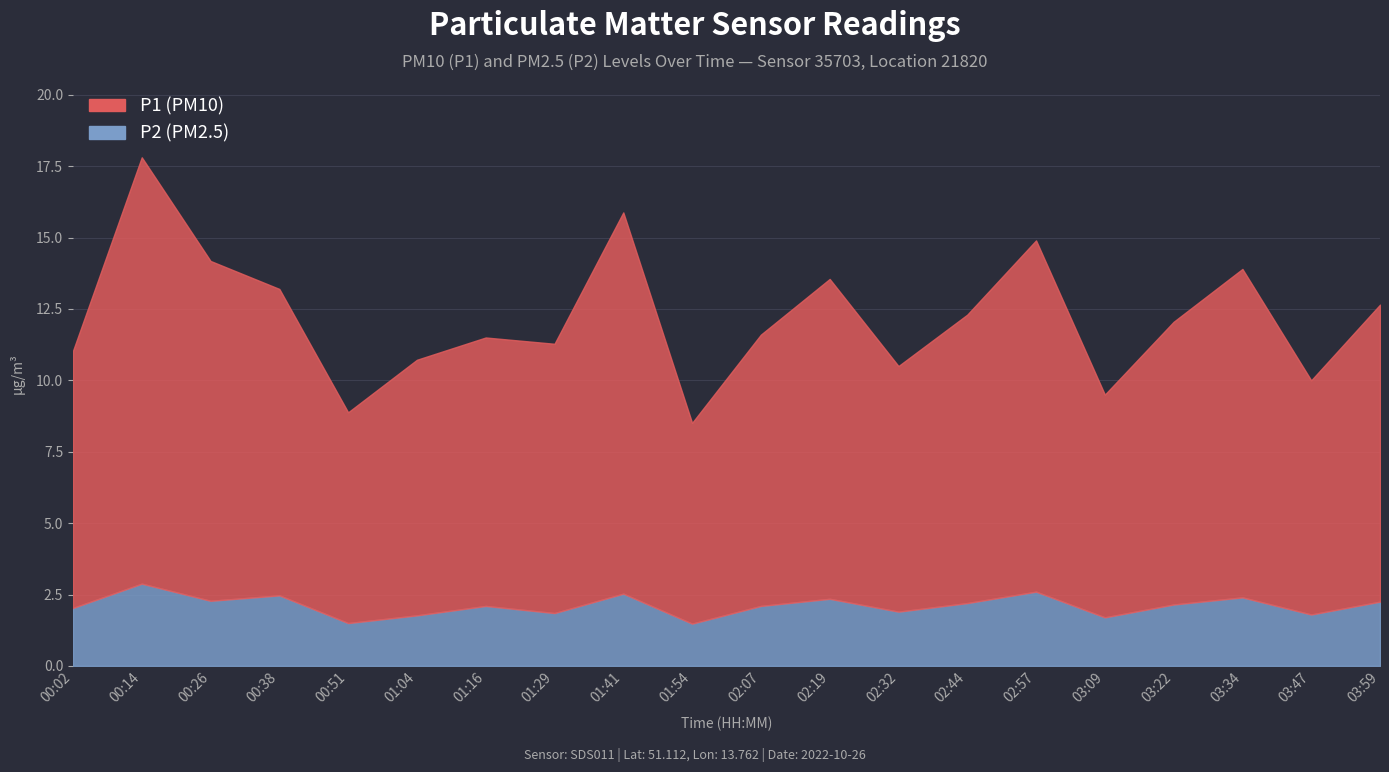

Reading left to right, list all the values displayed in this chart.

P1: 00:02=9.0	00:14=14.9	00:26=11.9	00:38=10.7	00:51=7.4	01:04=8.9	01:16=9.4	01:29=9.4	01:41=13.3	01:54=7.0	02:07=9.5	02:19=11.2	02:32=8.6	02:44=10.1	02:57=12.3	03:09=7.8	03:22=9.9	03:34=11.5	03:47=8.2	03:59=10.4
P2: 00:02=2.0	00:14=2.9	00:26=2.3	00:38=2.5	00:51=1.5	01:04=1.8	01:16=2.1	01:29=1.9	01:41=2.5	01:54=1.5	02:07=2.1	02:19=2.4	02:32=1.9	02:44=2.2	02:57=2.6	03:09=1.7	03:22=2.1	03:34=2.4	03:47=1.8	03:59=2.2